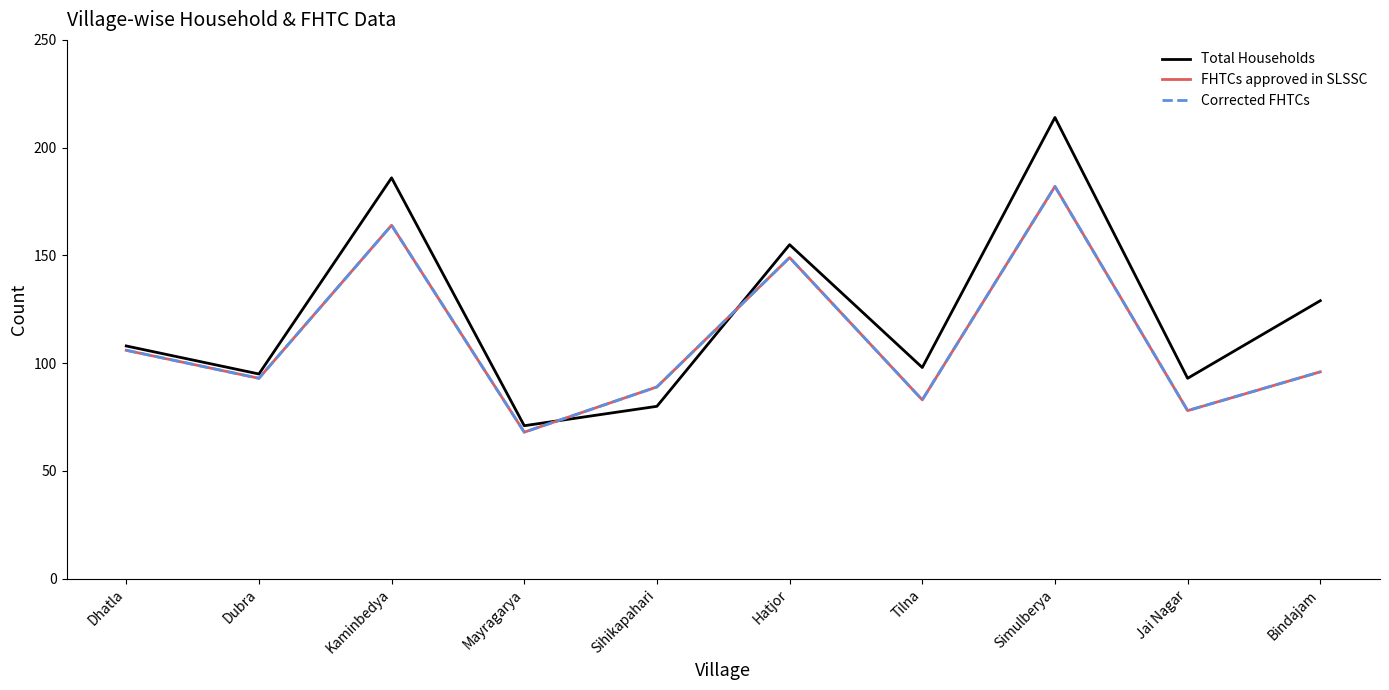

Does the chart display data point markers on the line(s)?

No